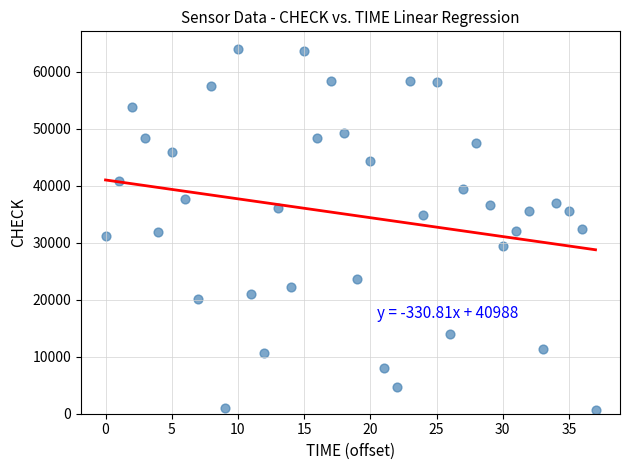

How many data points are displayed?

38